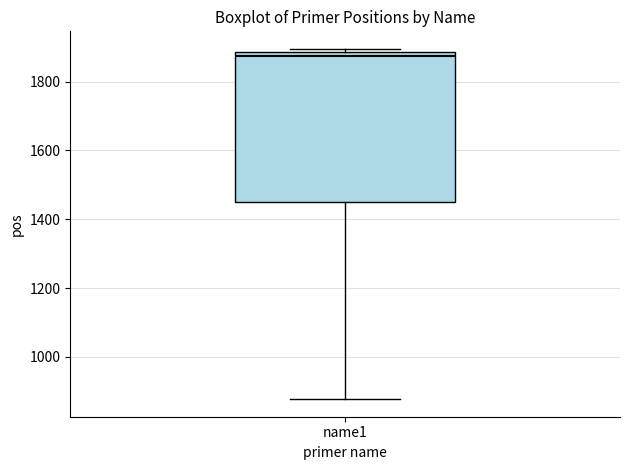

Read this box plot against the y-axis: the position of the median line, the range covered by the box, and the ends of both whiskers. The values are not printed on the chart, so give them approximately, as read against the axis.

median 1880 (just below the box's upper edge), box 1460 to 1880, whiskers 880 to 1900